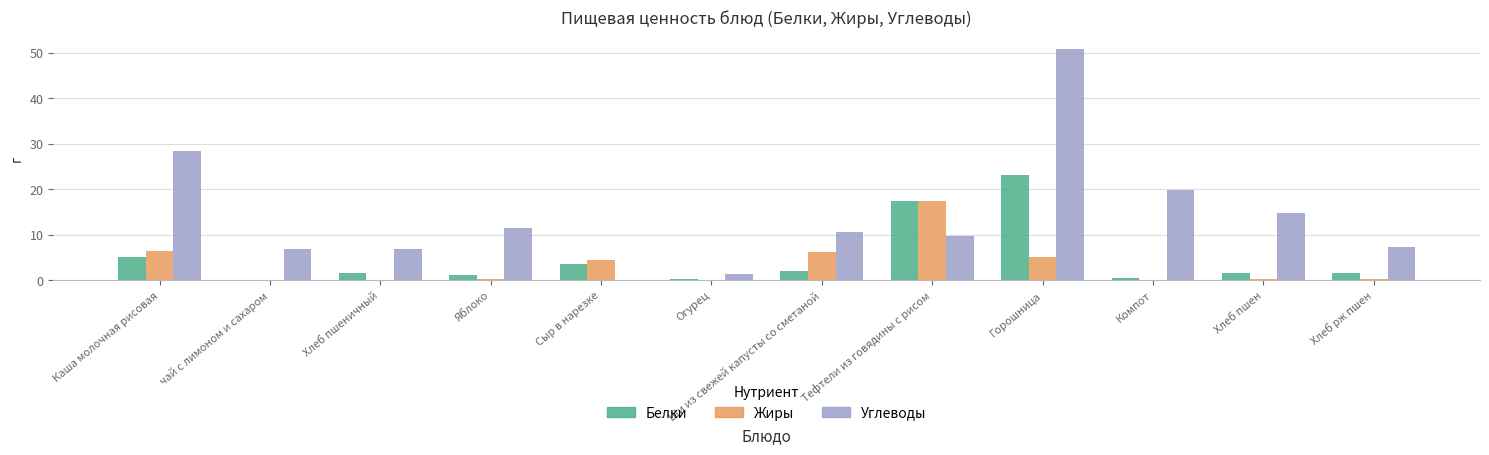

What is the sum of all Углеводы values?

168.6